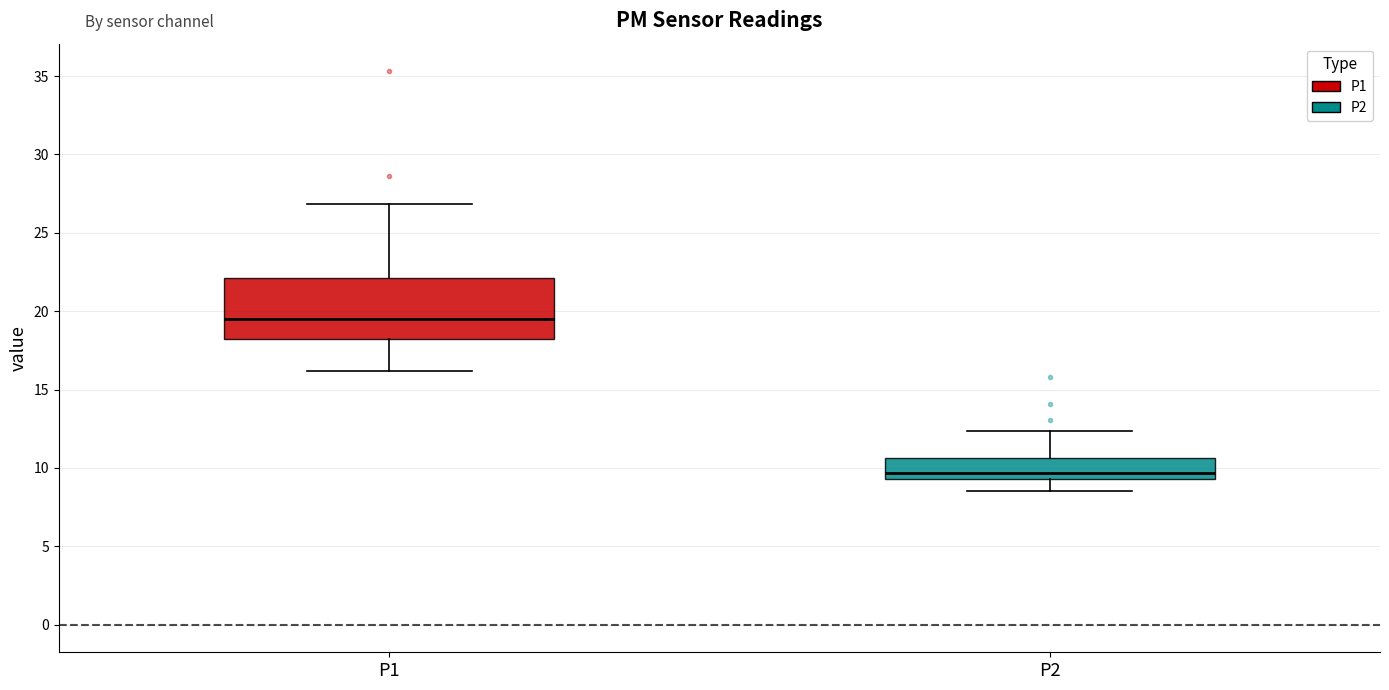

Reading left to right, read every box against the y-axis: the position of its median line, the range the box covers, and the ends of its whiskers. The values are not printed on the chart, so give them approximately, as read against the axis.

P1: median 19.5, box 18.0 to 22.0, whiskers 16.0 to 27.0
P2: median 9.5 (just above the box's lower edge), box 9.5 to 10.5, whiskers 8.5 to 12.5